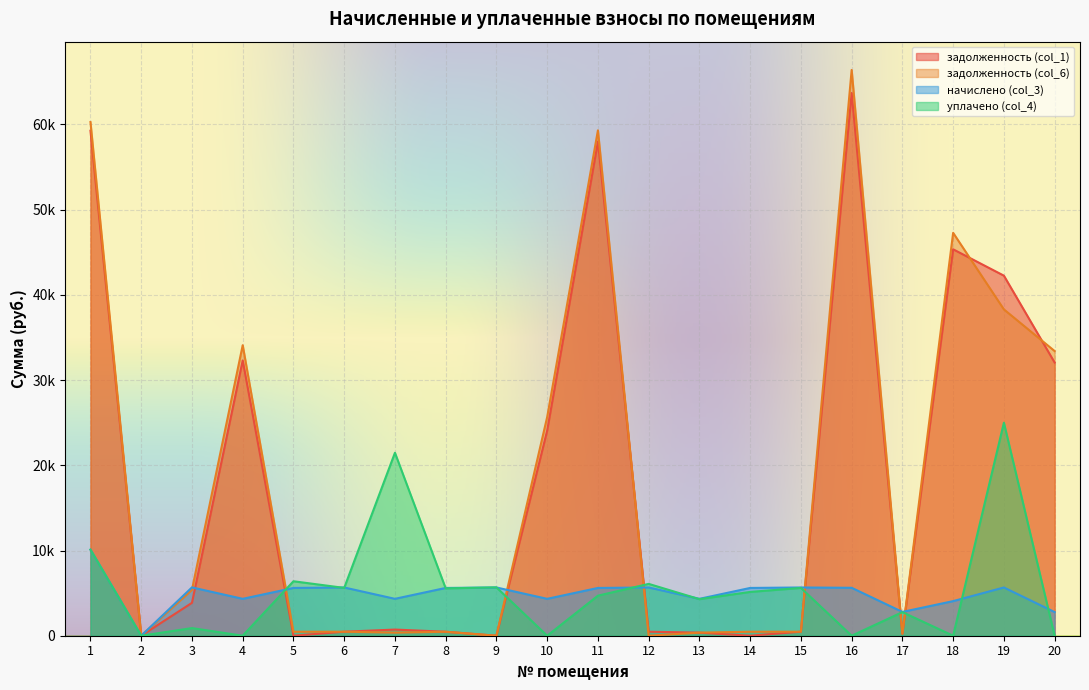

What is the sum of all задолженность (col_6) values?

373420.9